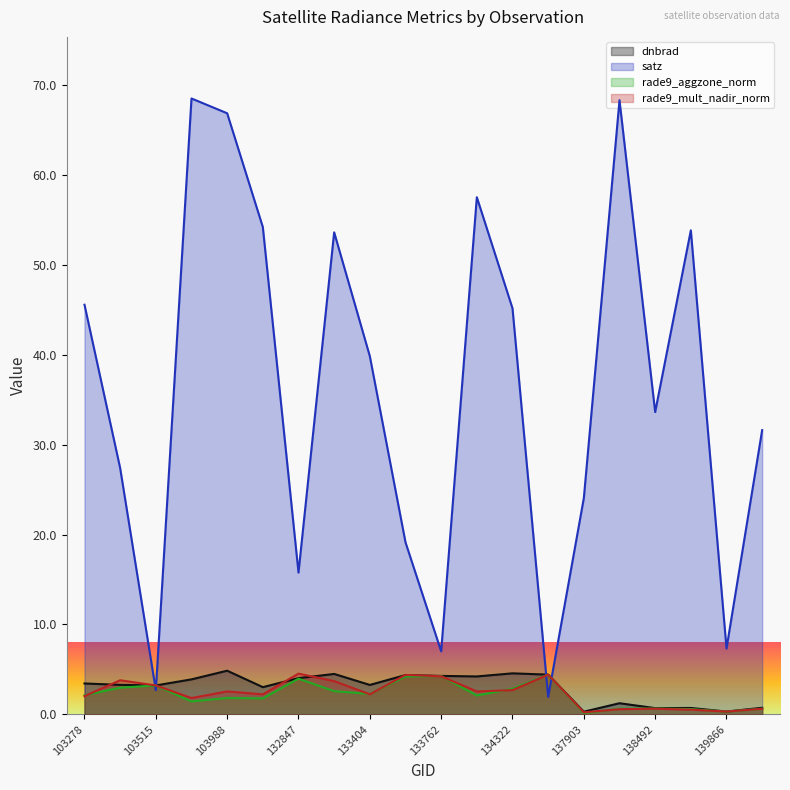

Rank the series by their maximum value, from highest to lowest.

satz, dnbrad, rade9_mult_nadir_norm, rade9_aggzone_norm